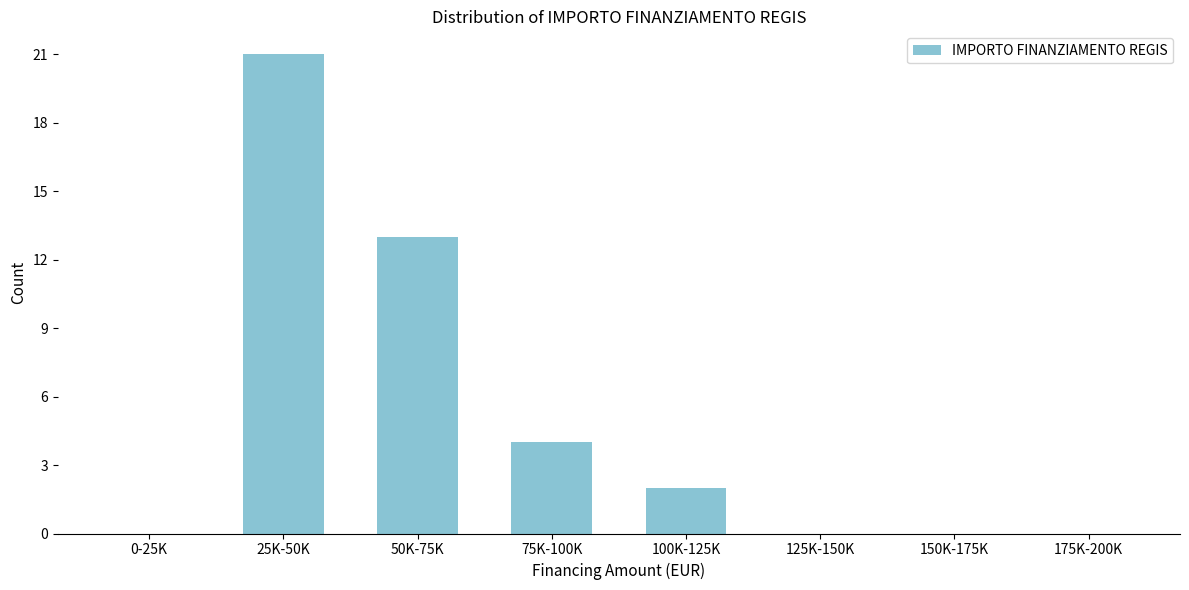

Reading left to right, what are all the values shown in this chart?

0-25K=0	25K-50K=21	50K-75K=13	75K-100K=4	100K-125K=2	125K-150K=0	150K-175K=0	175K-200K=0